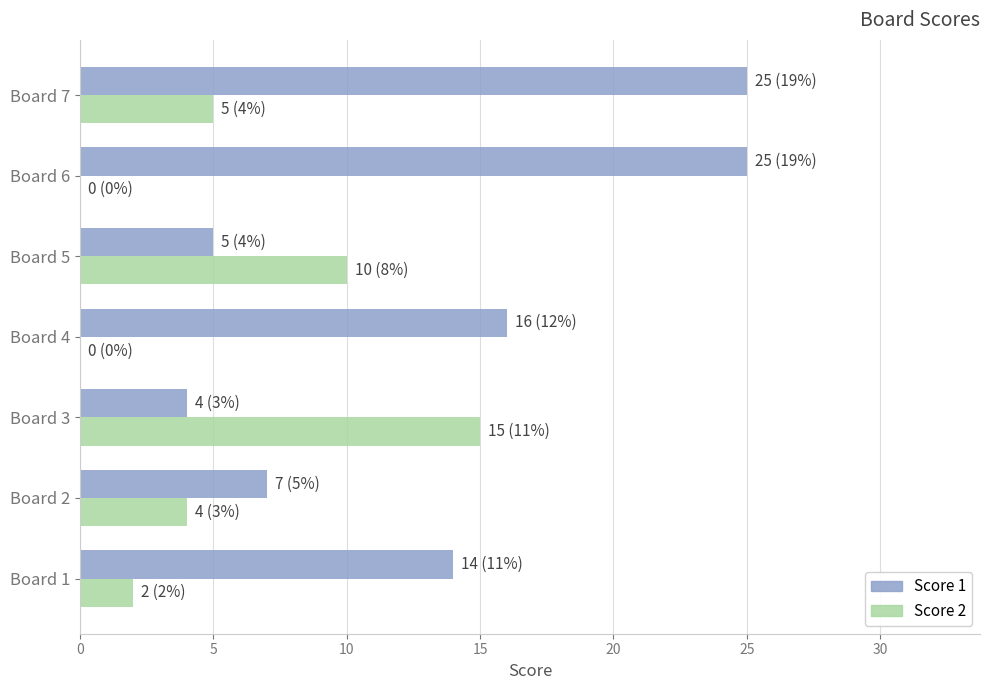

Count the number of data series in this chart.

2